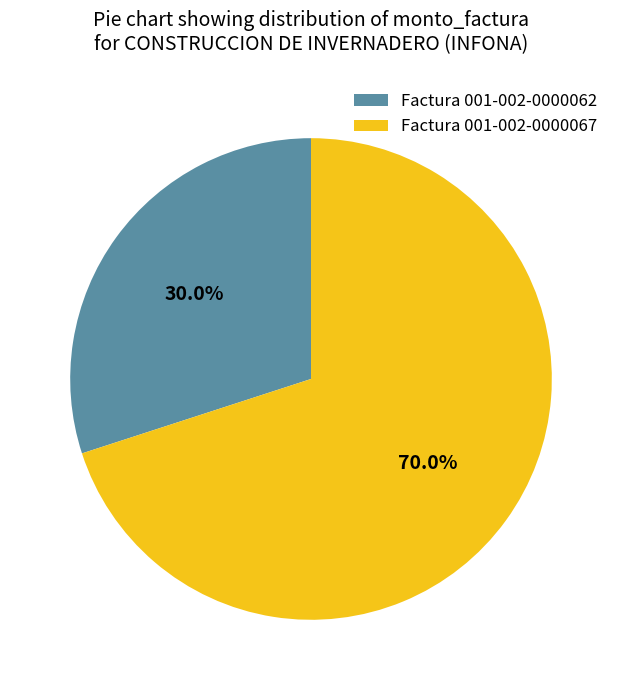

The Factura 001-002-0000067 slice represents 81% of the pie. True or false?

False